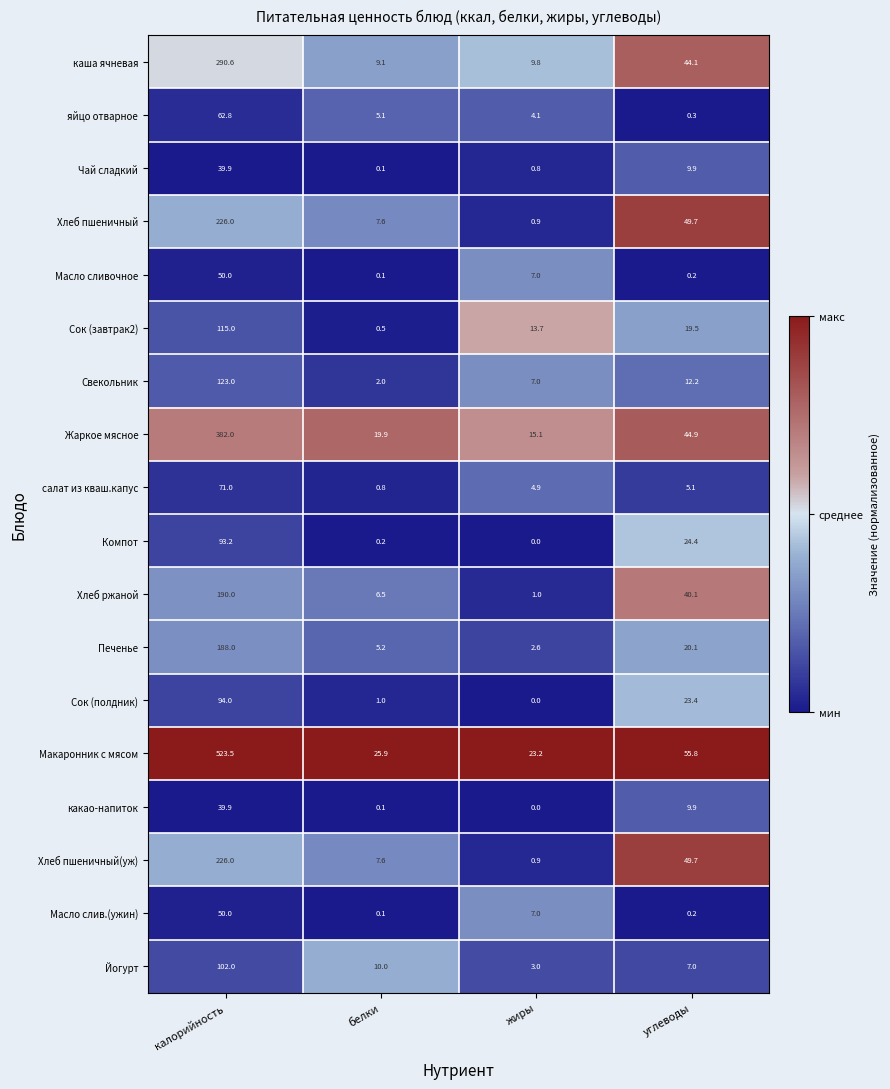

Which series has the largest range (max minus min)?

Макаронник с мясом